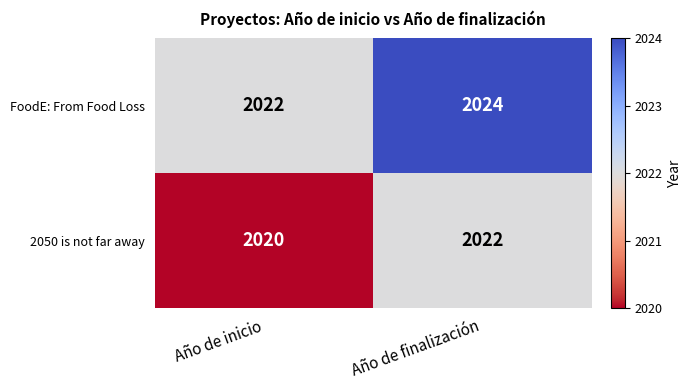

What is the sum of the 2050 is not far away values at Año de inicio and Año de finalización?

4042